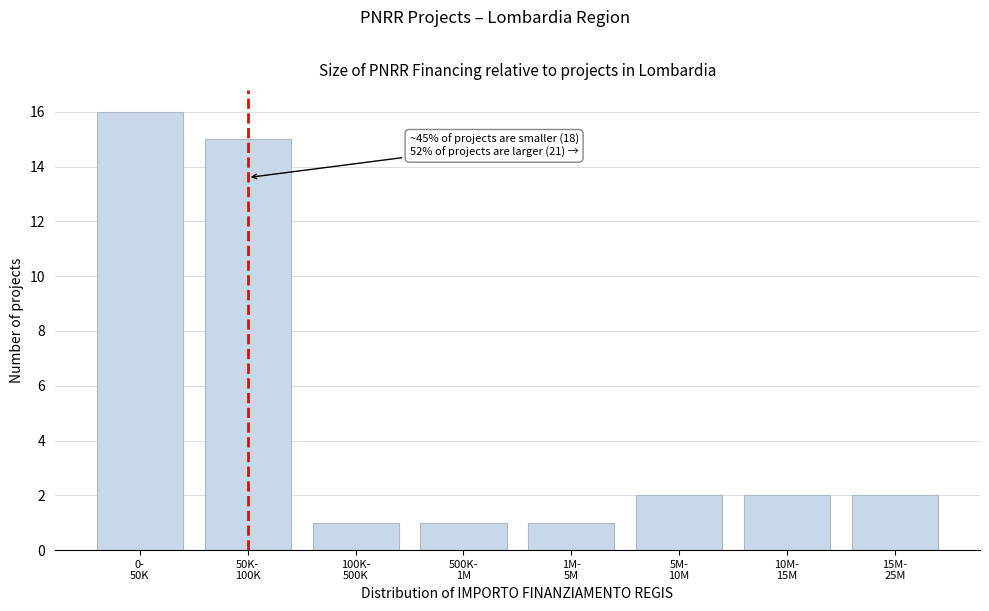

Reading right to left, transcribe all the data shown in this chart.

2	2	2	1	1	1	15	16